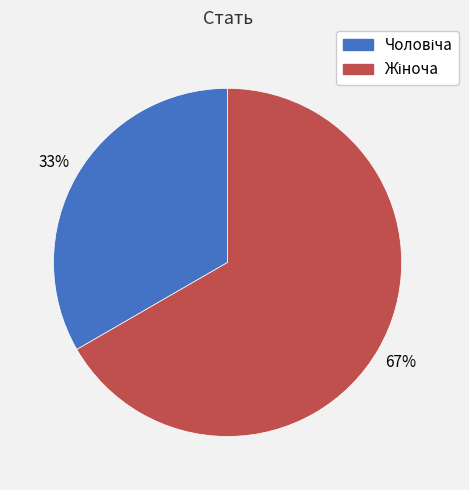

Does any single category account for the majority?

Yes